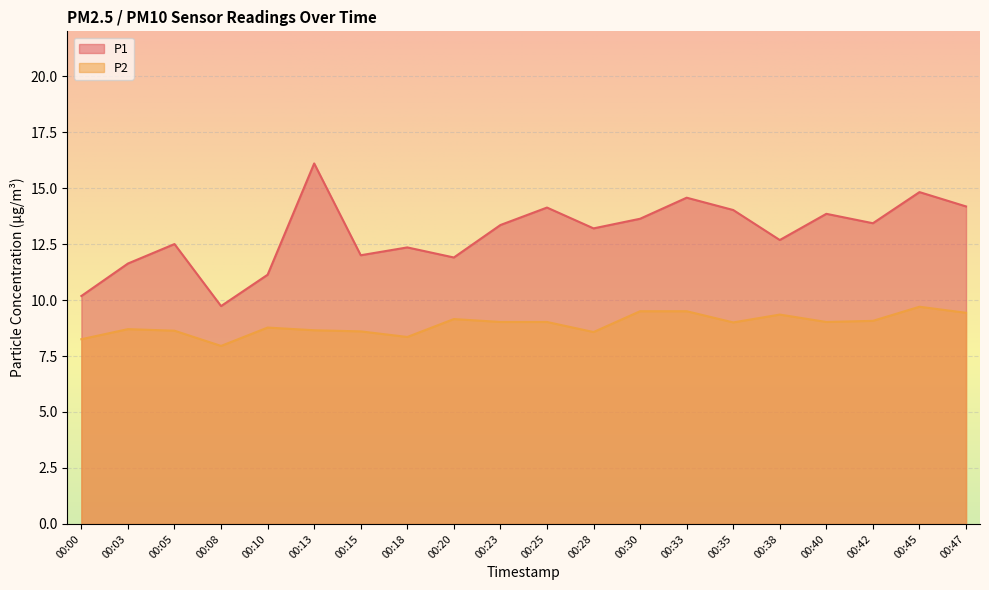

How many data points in P1 are above 13?

11